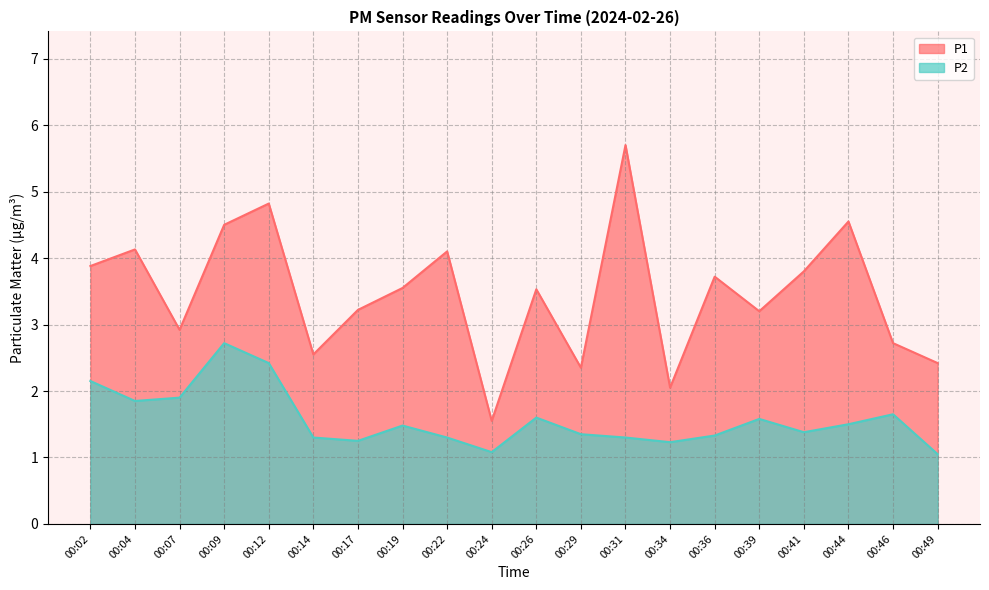

The value of P1 at 00:09 is 4.5. True or false?

True